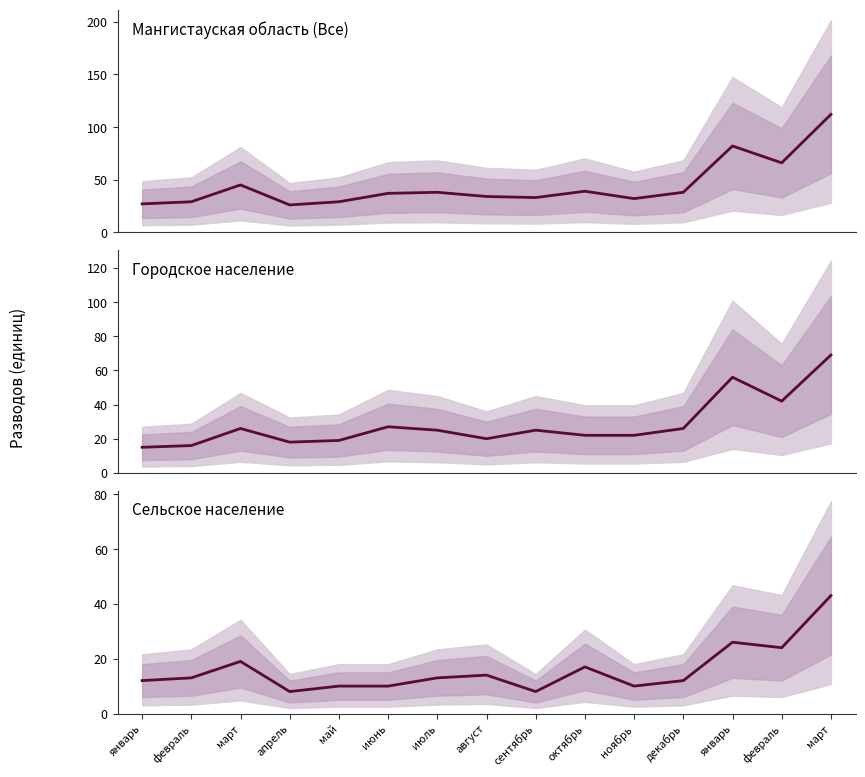

Which category has the lowest value in the Городское население series?

январь